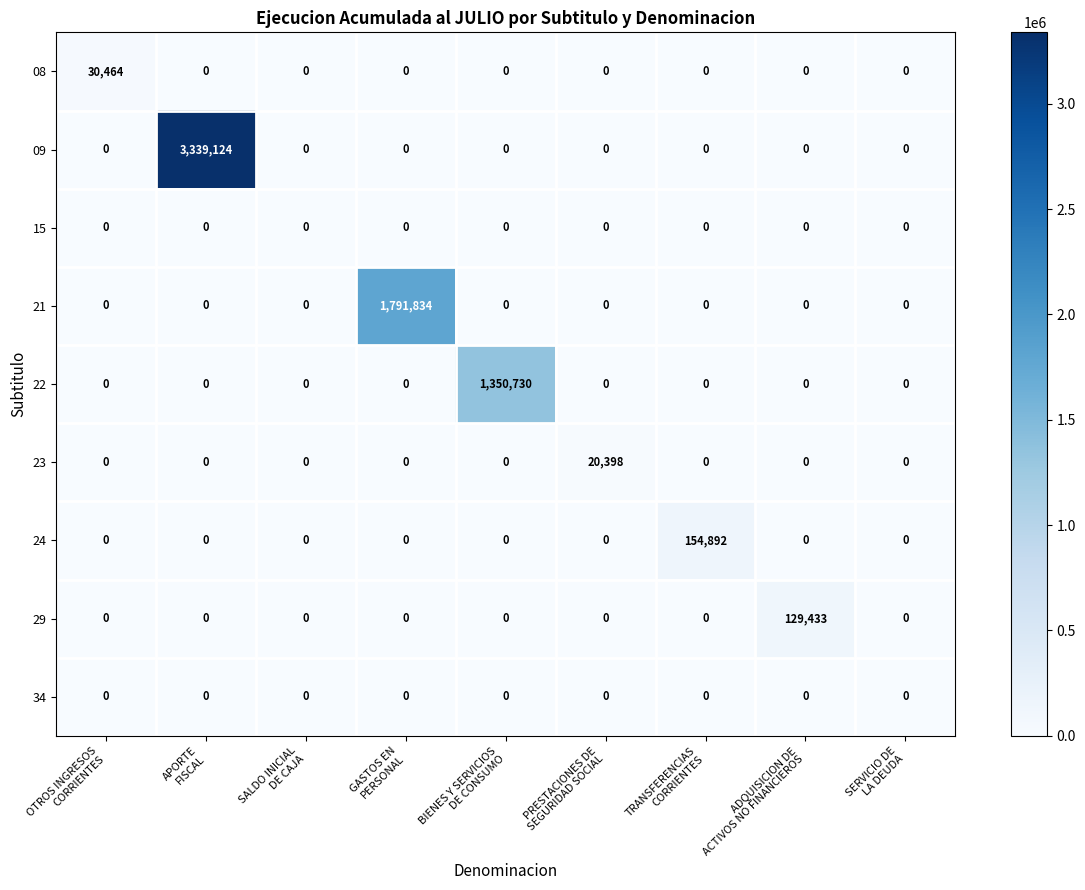

What is the maximum value shown in the chart?

3339124